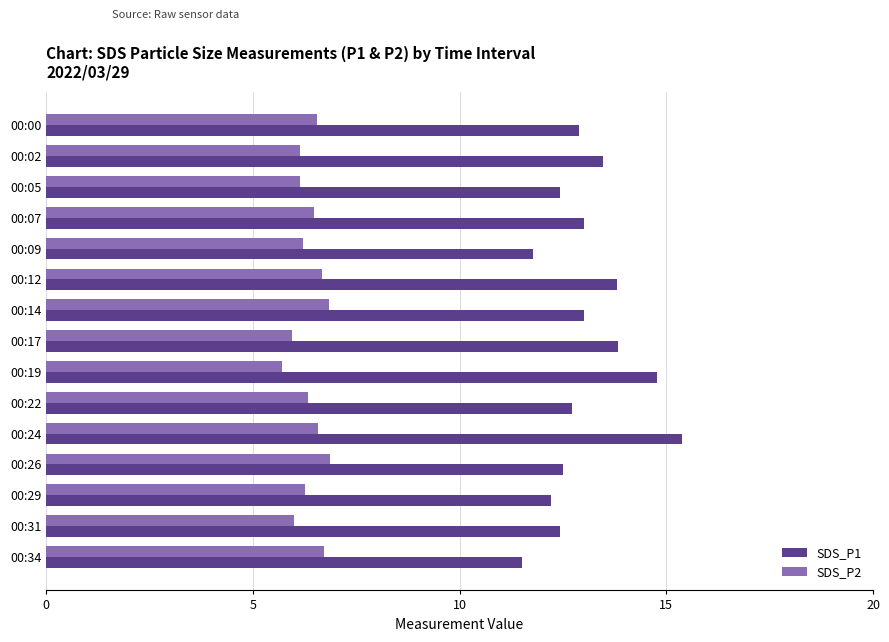

The value of SDS_P1 at 00:31 is 16.2. True or false?

False